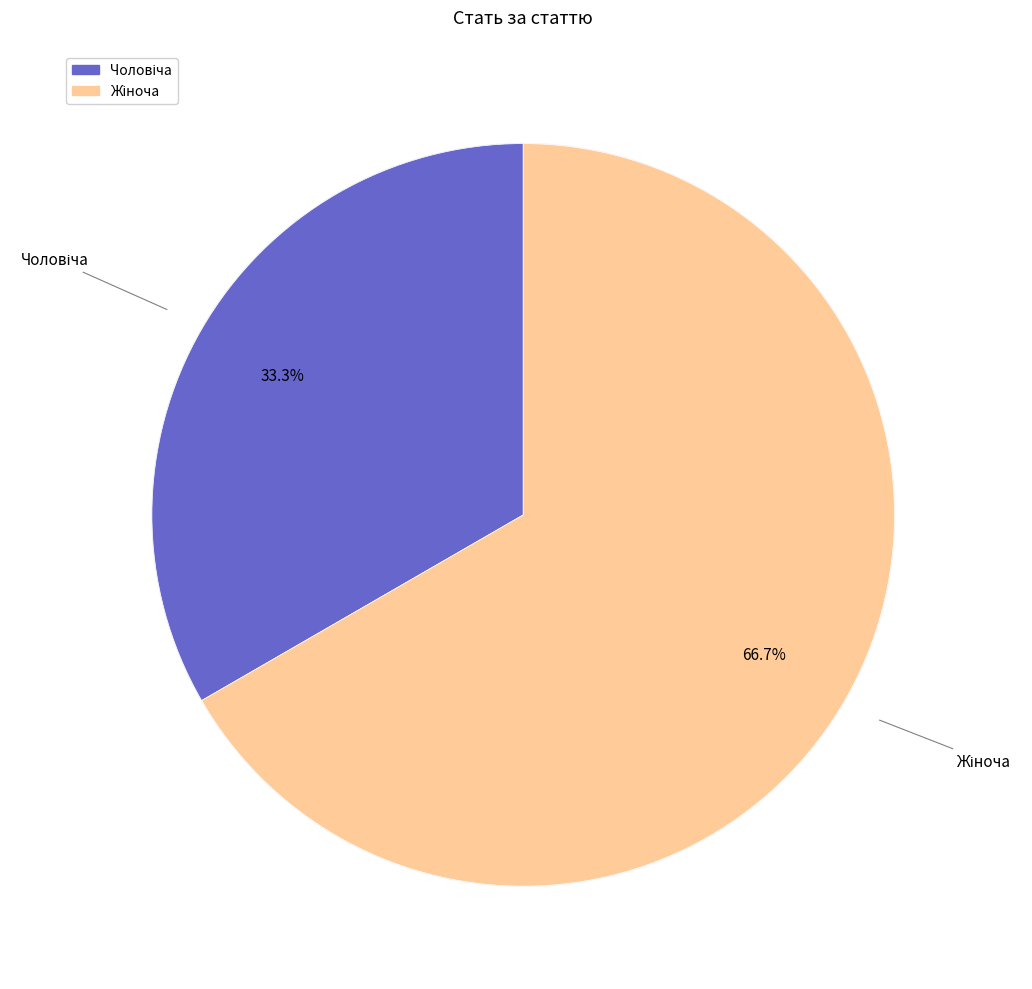

To the nearest percent, what is the difference between the Чоловіча and Жіноча slice percentages?

33%